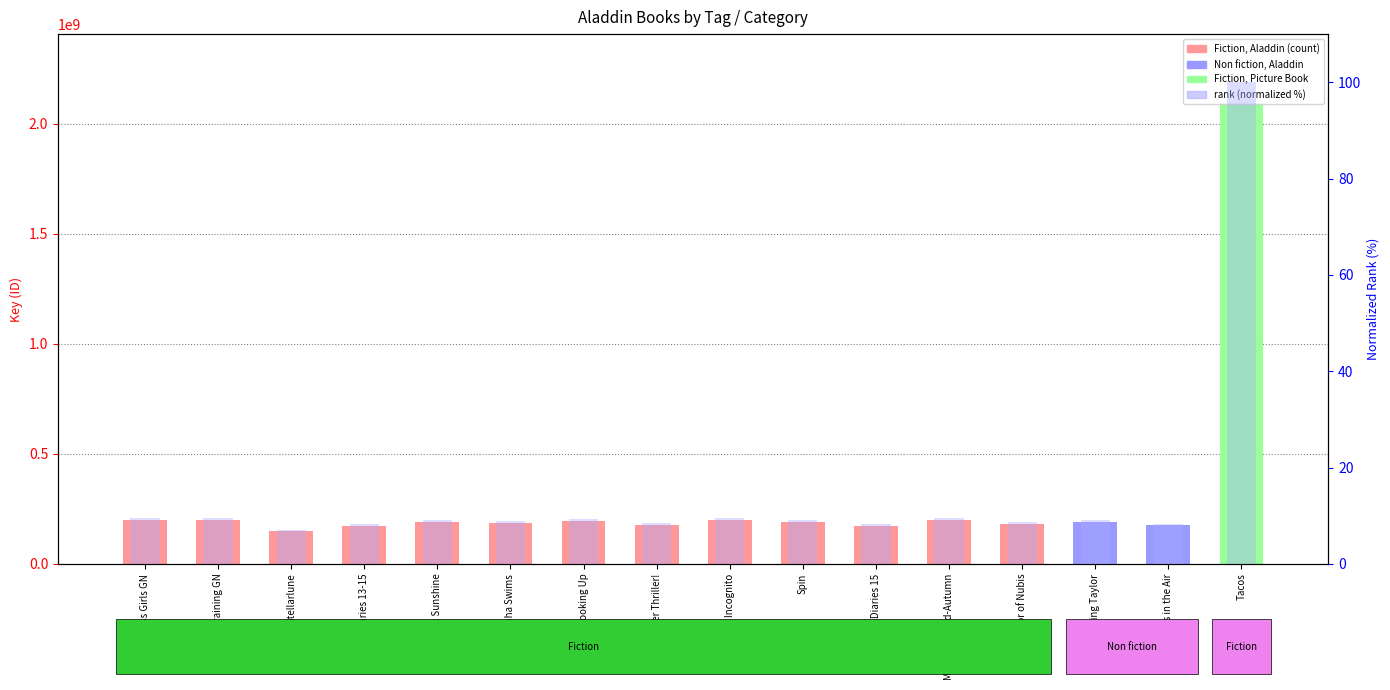

Is it true that the value at Heroes in Training GN is 6.2?

False